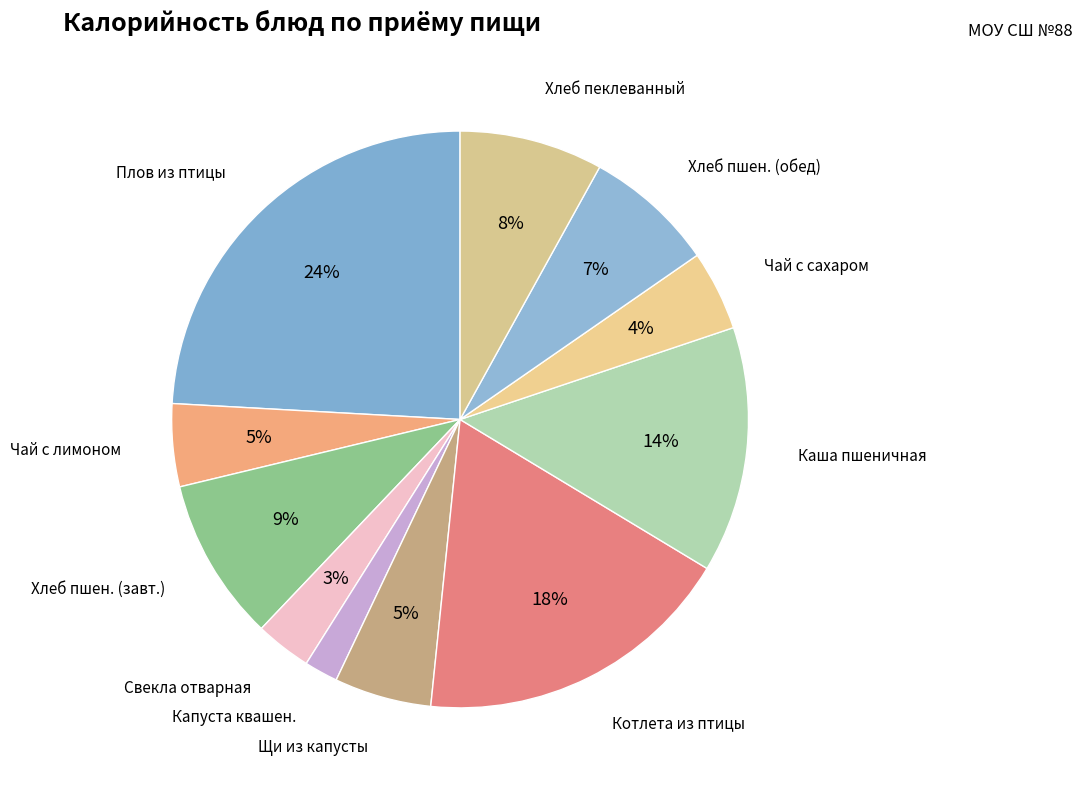

Is the sum of Плов из птицы and Хлеб пшен. (обед) greater than half?

No